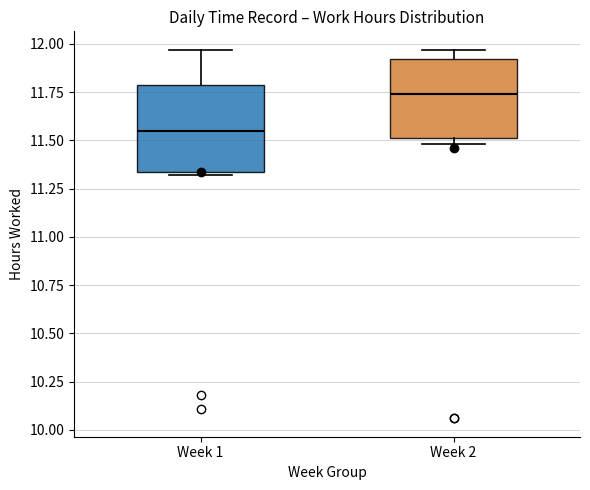

Reading left to right, transcribe this box plot: for each box, give where its median line is, the range the box spans, and where its two whiskers end, as read against the y-axis. The values are not printed on the chart, so give them approximately, as read against the axis.

Week 1: median 11.55, box 11.35 to 11.80, whiskers 11.30 to 11.95
Week 2: median 11.75, box 11.50 to 11.90, whiskers 11.50 (just below the box's lower edge) to 11.95